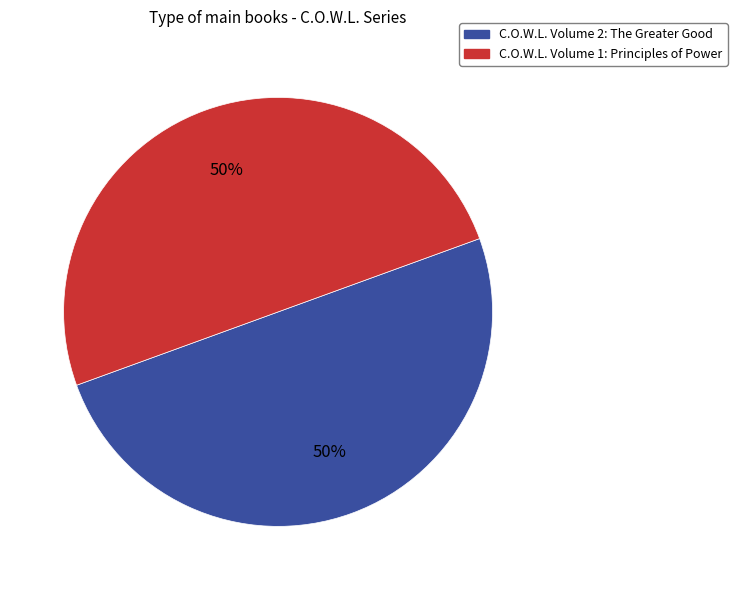

To the nearest percent, what portion does C.O.W.L. Volume 2: The Greater Good represent?

50%